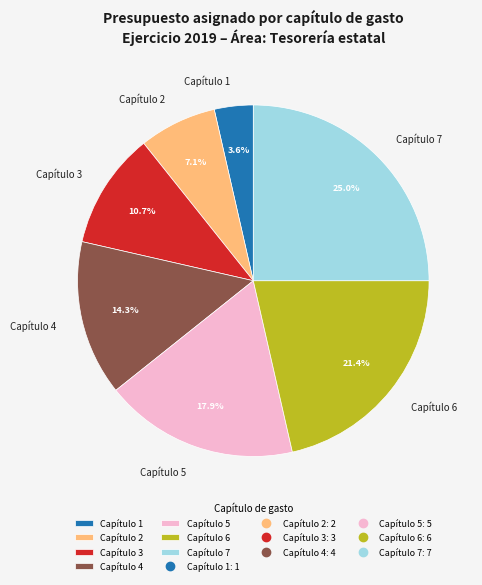

To the nearest percent, what portion does Capítulo 7 represent?

25%